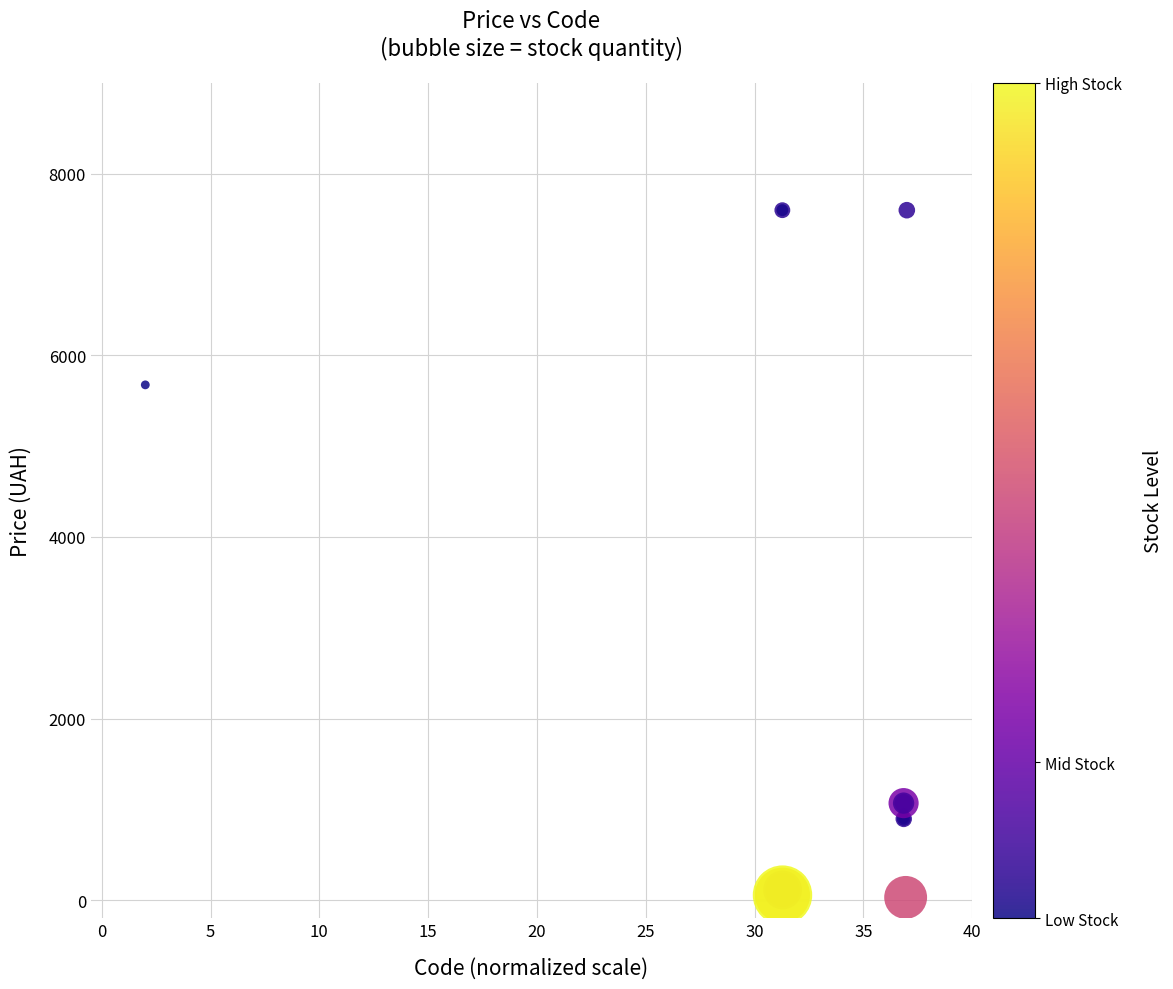

What Y value in the scatter plot is closest to 3814?

5673.8